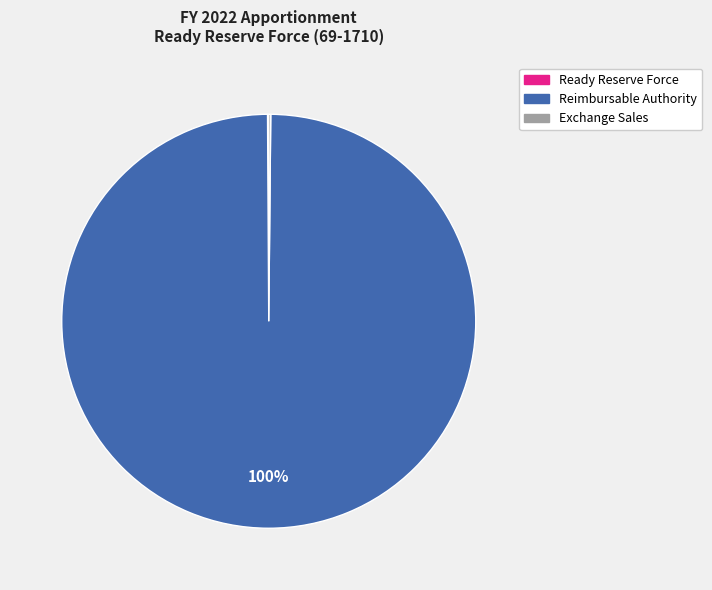

To the nearest percent, what is the average slice percentage?

33%